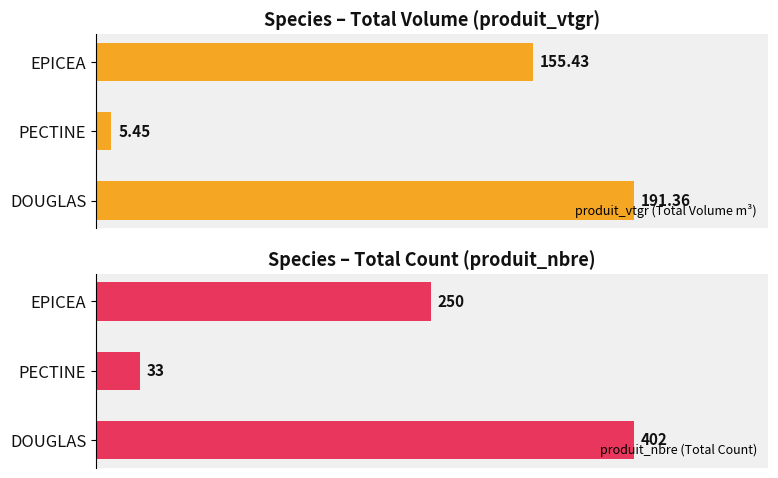

List the labels in order of produit_vtgr (Total Volume m³) value, smallest first.

PECTINE, EPICEA, DOUGLAS